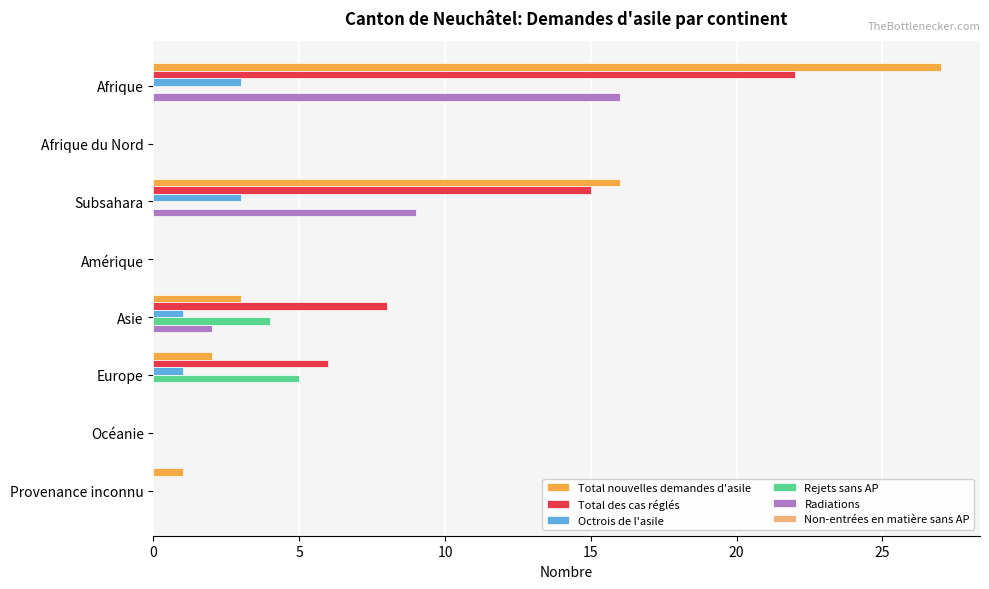

At which label does Radiations reach its peak?

Afrique